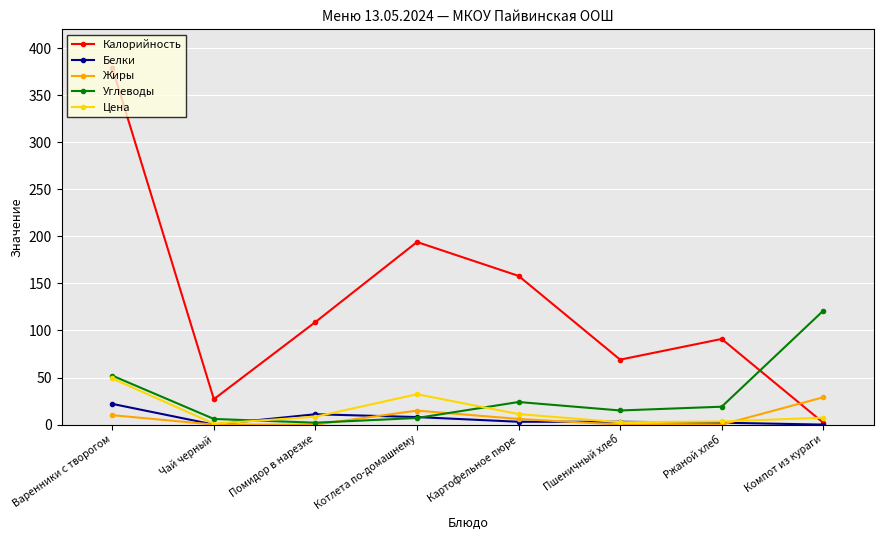

What is the difference between the maximum and minimum values in the Белки series?

22.0